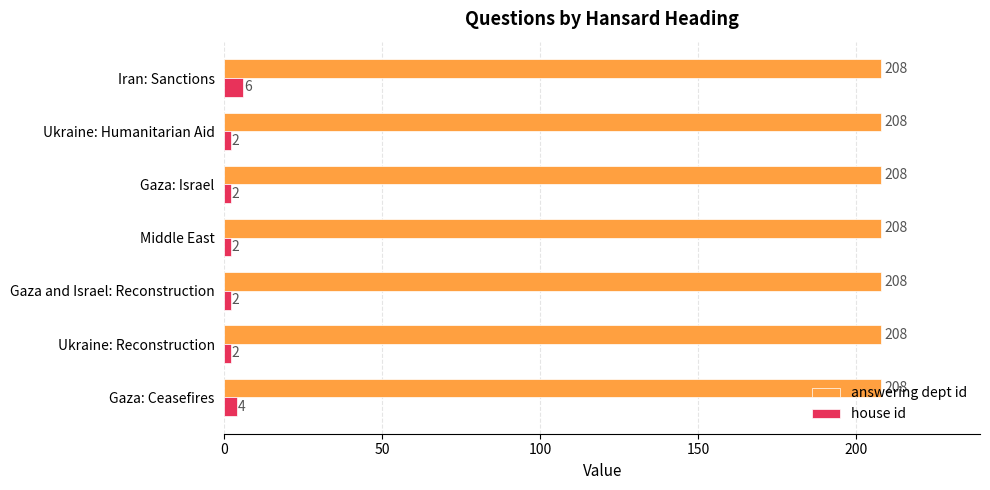

What is the difference between the highest and lowest values at Gaza and Israel: Reconstruction?

206